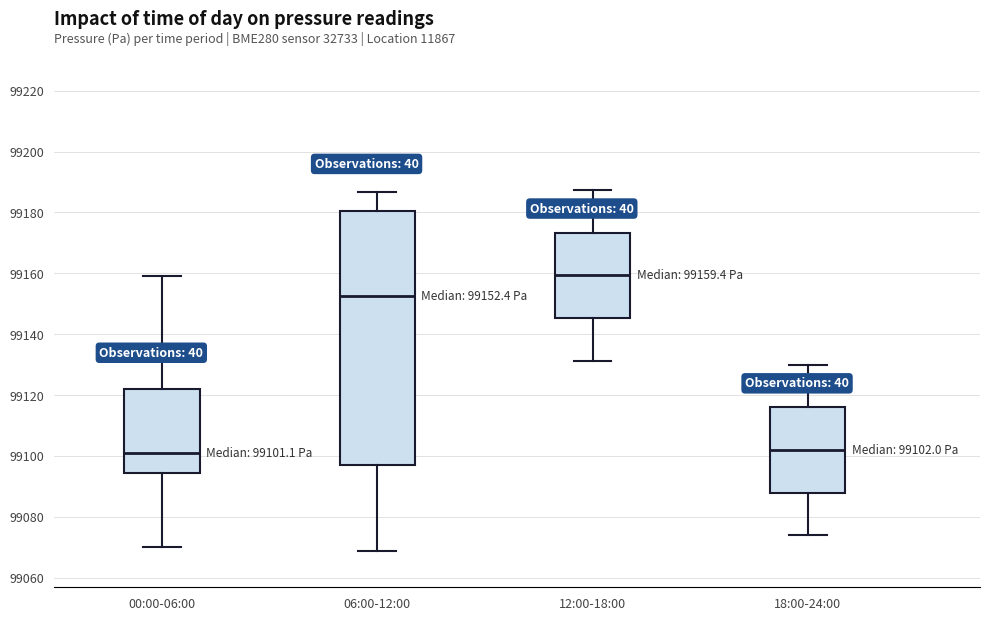

Which box is the tallest, from its lower edge to its upper edge?

06:00-12:00